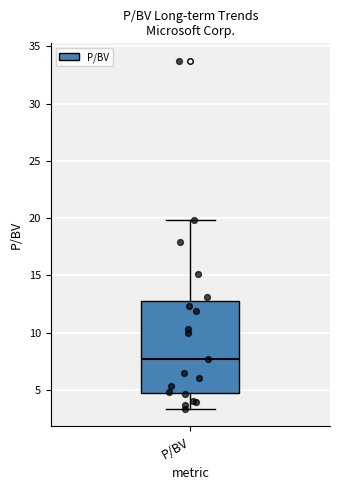

Transcribe this box plot: give where the median line is, the range the box spans, and where the two whiskers end, as read against the y-axis. The values are not printed on the chart, so give them approximately, as read against the axis.

median 7.5, box 5.0 to 12.5, whiskers 3.5 to 20.0